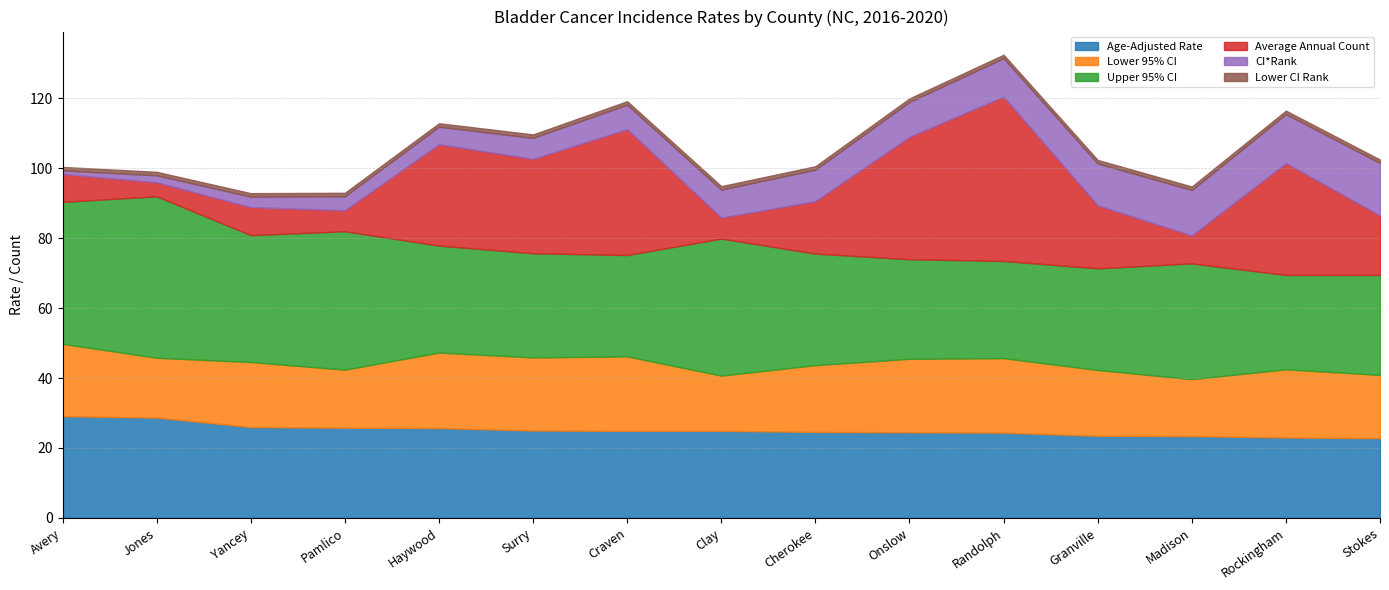

What position from the left is Clay?

8